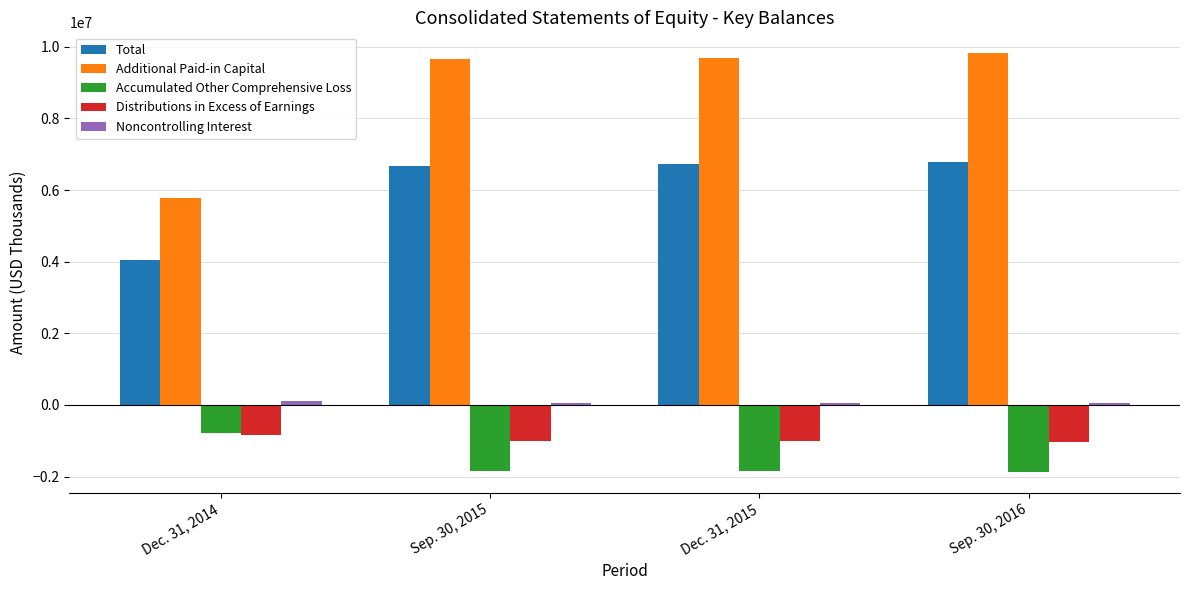

The value of Total at Sep. 30, 2016 is 2328648. True or false?

False